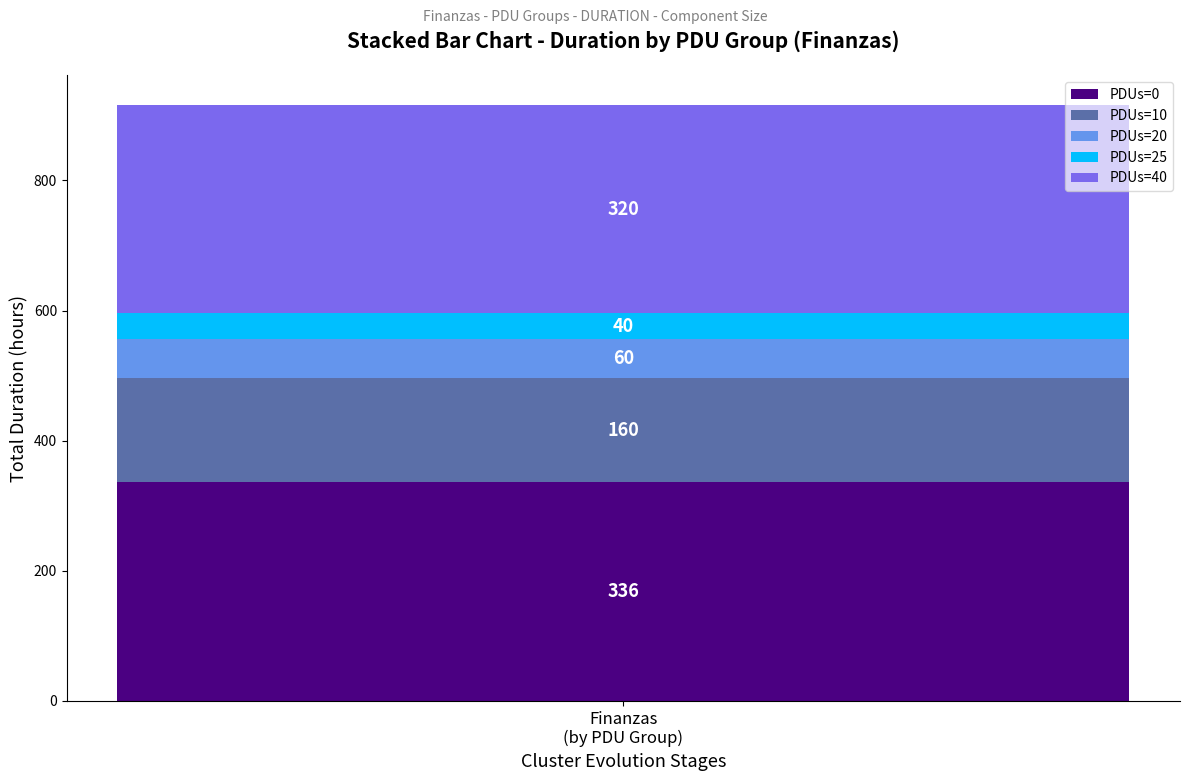

Does the chart contain any negative values?

No